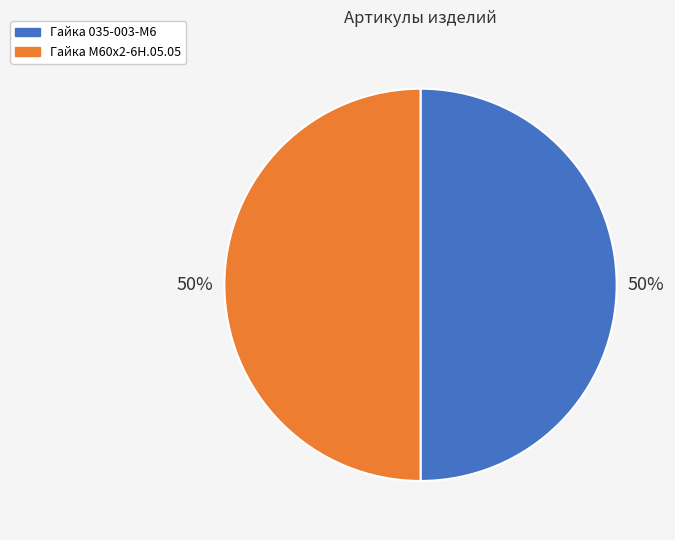

How many slices are in this pie chart?

2